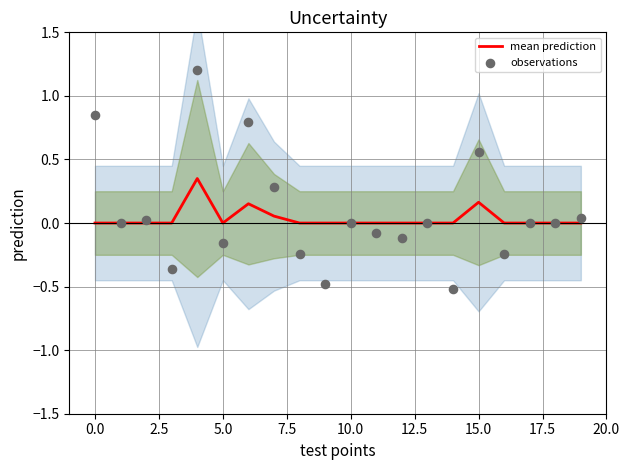

The mean prediction series shows -0.2 at 5.0. True or false?

False